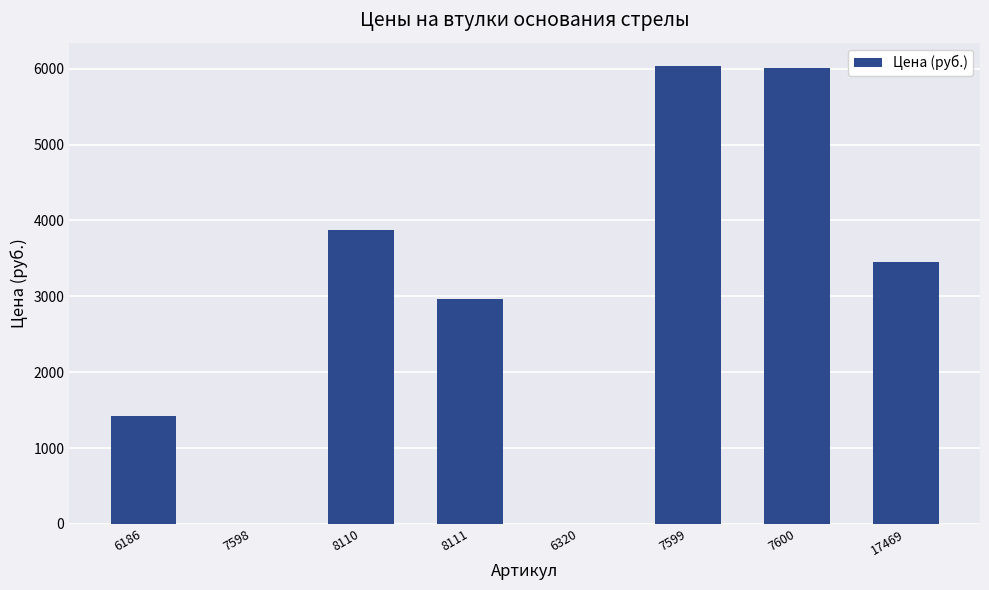

What is the change in value from 6186 to 6320?

-1420